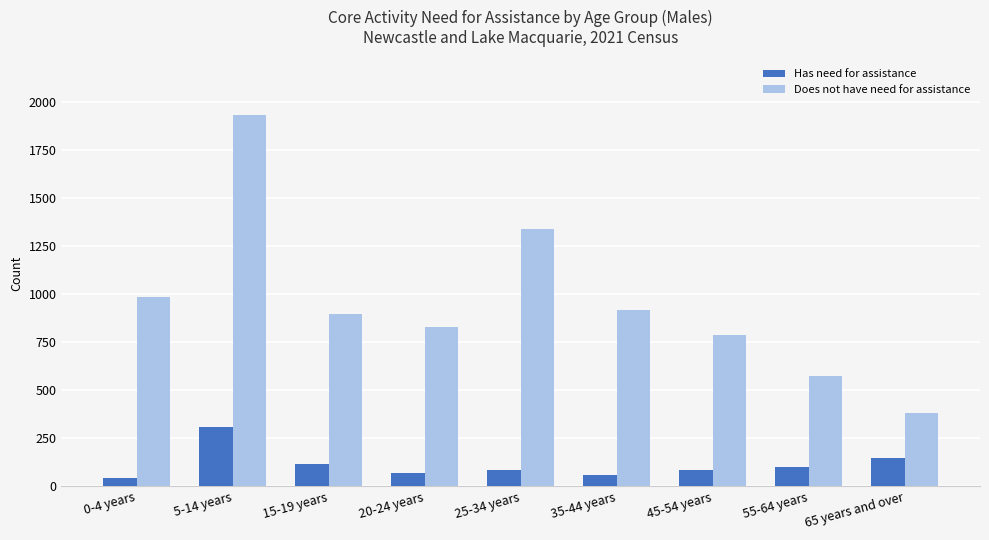

Which series has the widest spread of values?

Does not have need for assistance